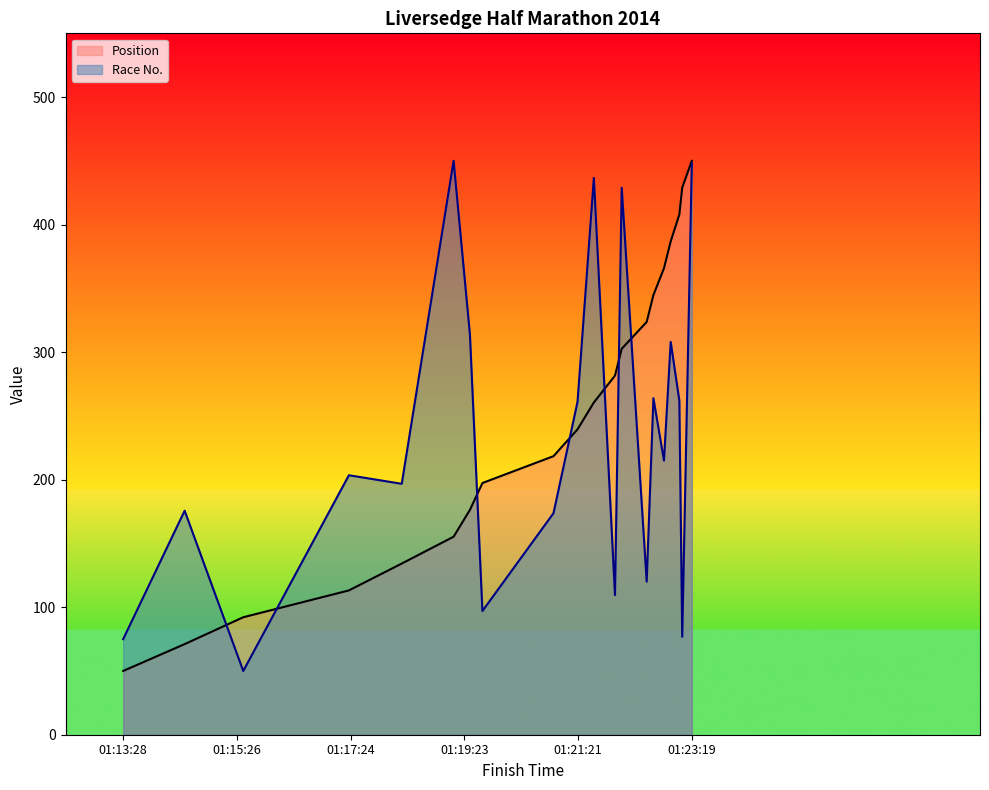

In Race No., how many points are lower than both neighbors (excluding endpoints)?

7